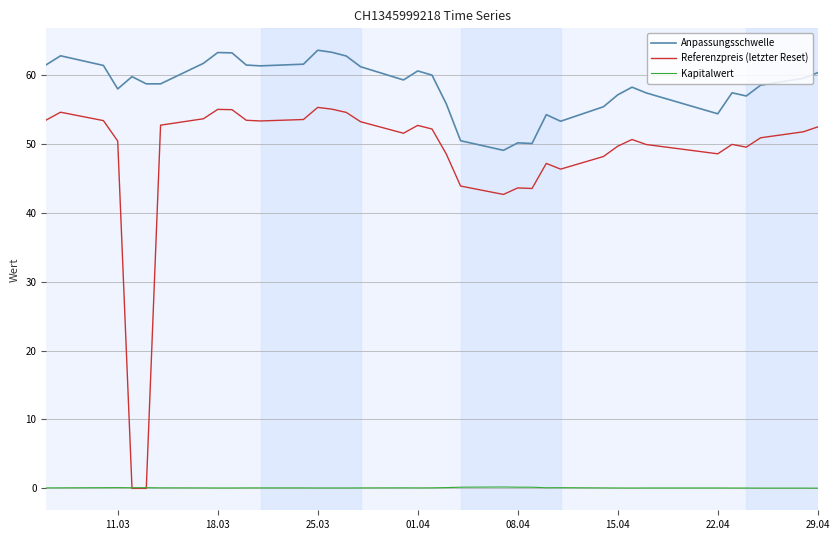

Which series has the widest spread of values?

Referenzpreis (letzter Reset)